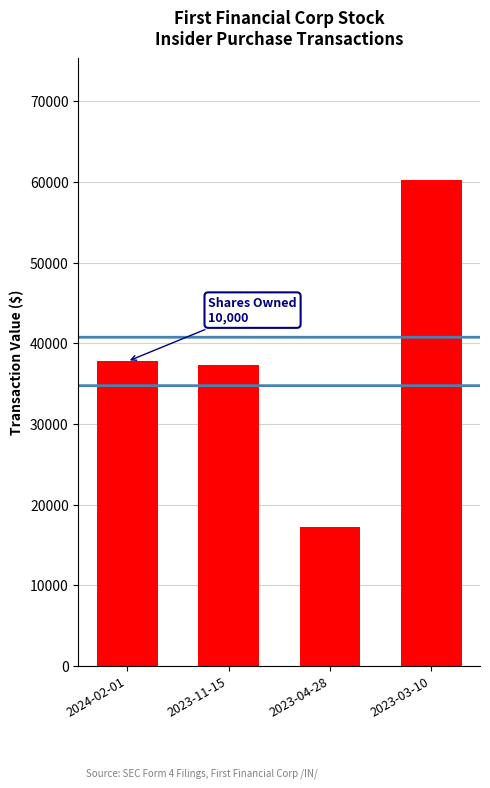

What is the label of the 4th bar from the left?

2023-03-10